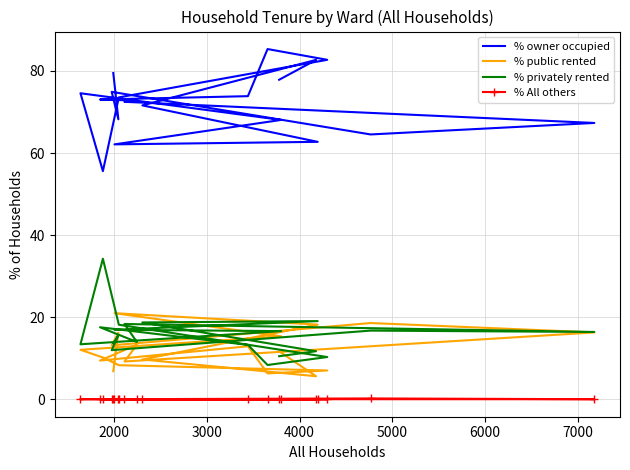

How many lines are shown in the chart?

4